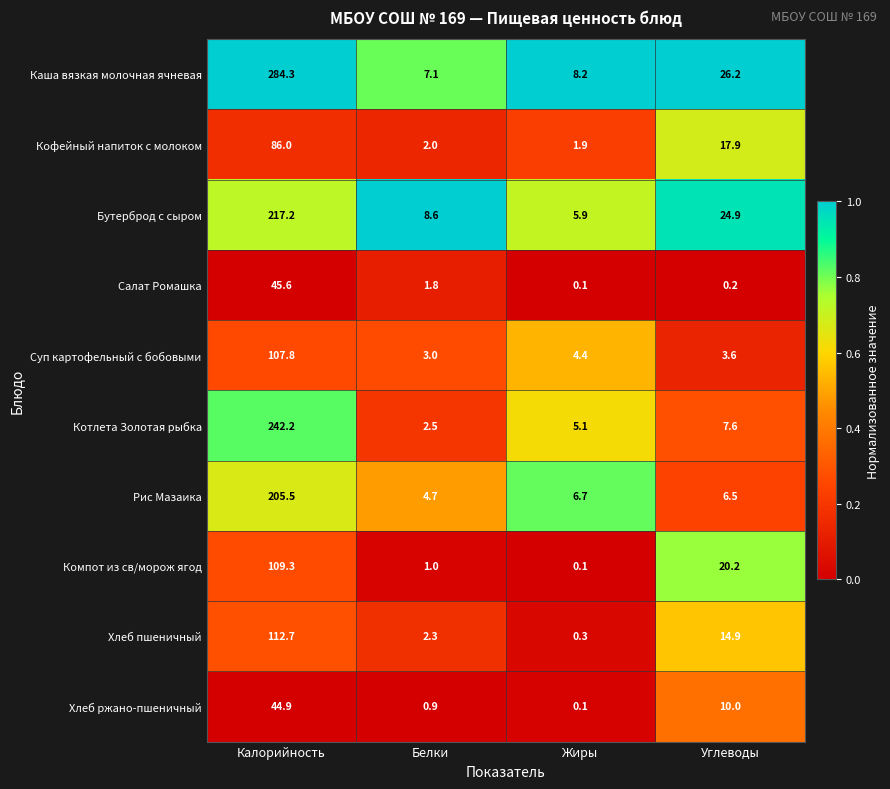

Which label corresponds to the smallest value in the chart?

Жиры